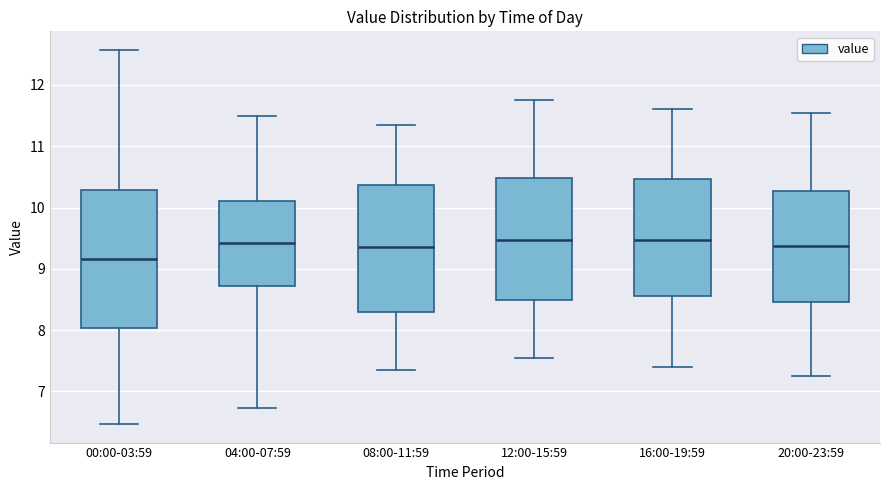

Which box has the lowest median line?

00:00-03:59